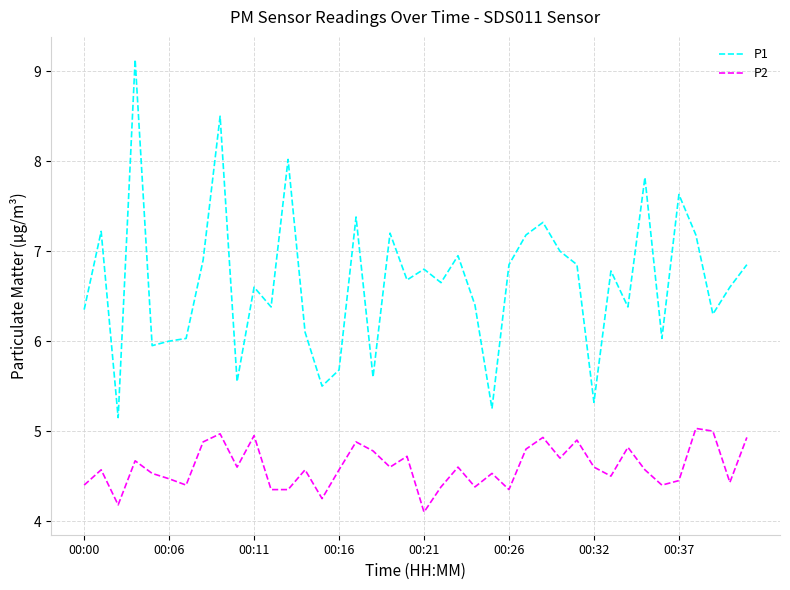

What is the difference between the maximum and minimum values in the P2 series?

0.9